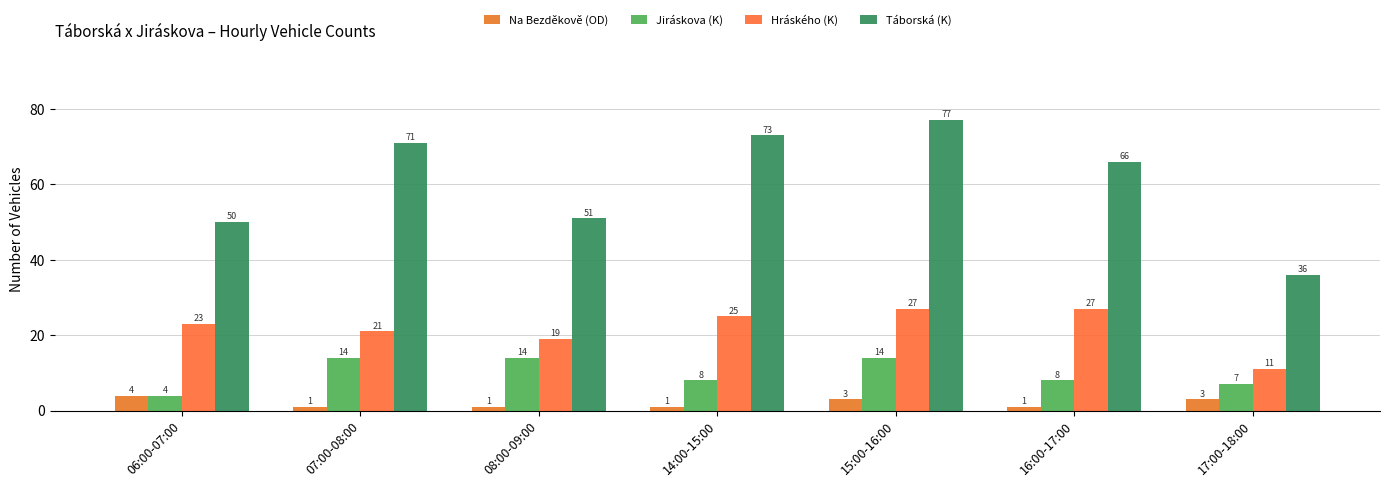

Which category has the lowest value across all series?

07:00-08:00